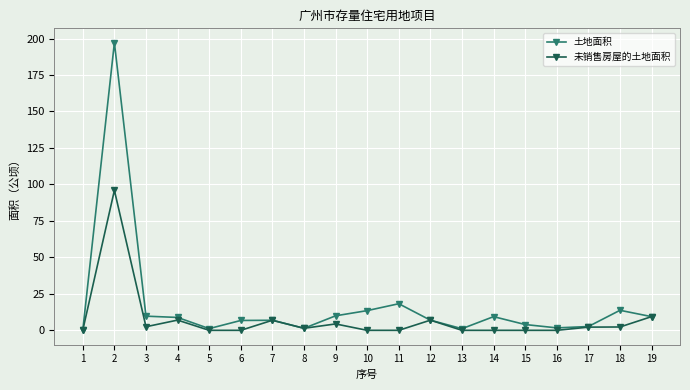

What is the value of the 土地面积 point at the 13th from the left?

1.1